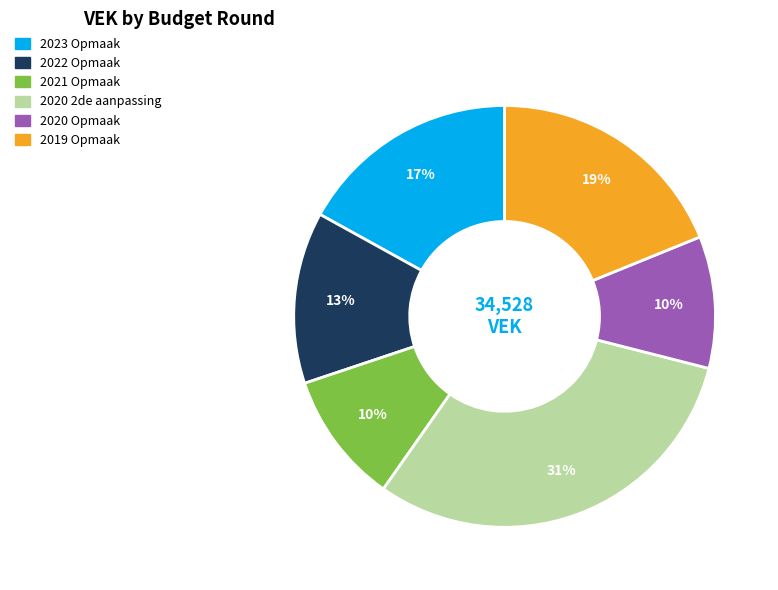

Do 2023 Opmaak and 2020 2de aanpassing together represent more than half of the pie?

No